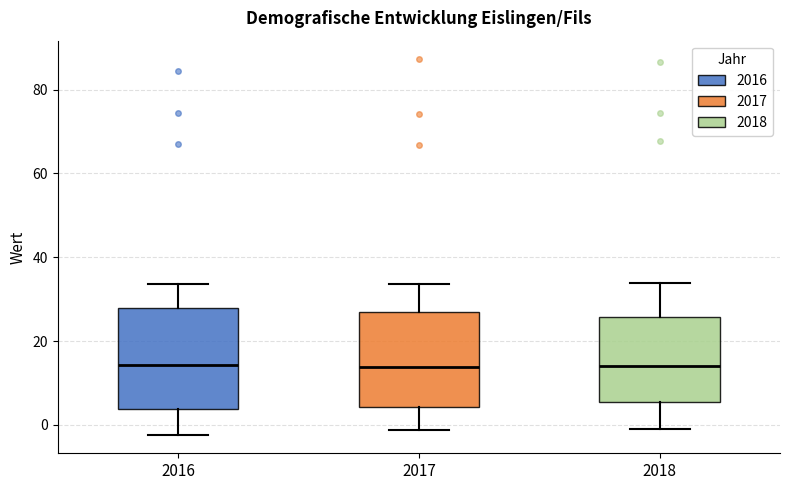

Reading left to right, transcribe this box plot: for each box, give where its median line is, the range the box spans, and where its two whiskers end, as read against the y-axis. The values are not printed on the chart, so give them approximately, as read against the axis.

2016: median 14, box 4 to 28, whiskers -2 to 34
2017: median 14, box 4 to 26, whiskers -2 to 34
2018: median 14, box 6 to 26, whiskers 0 to 34